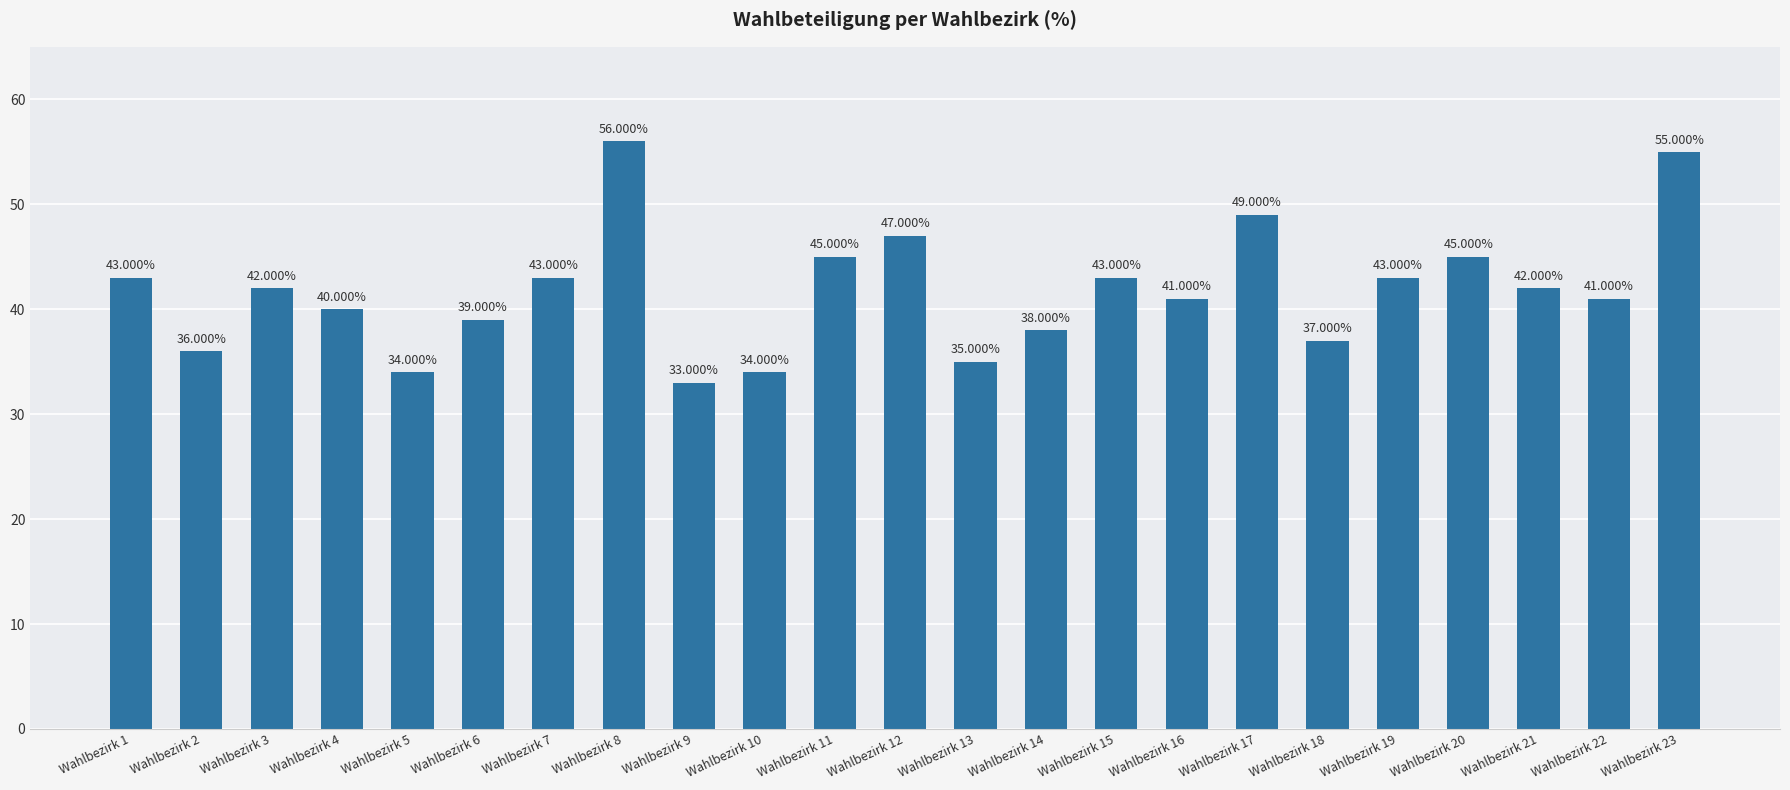

Count the number of data series in this chart.

1